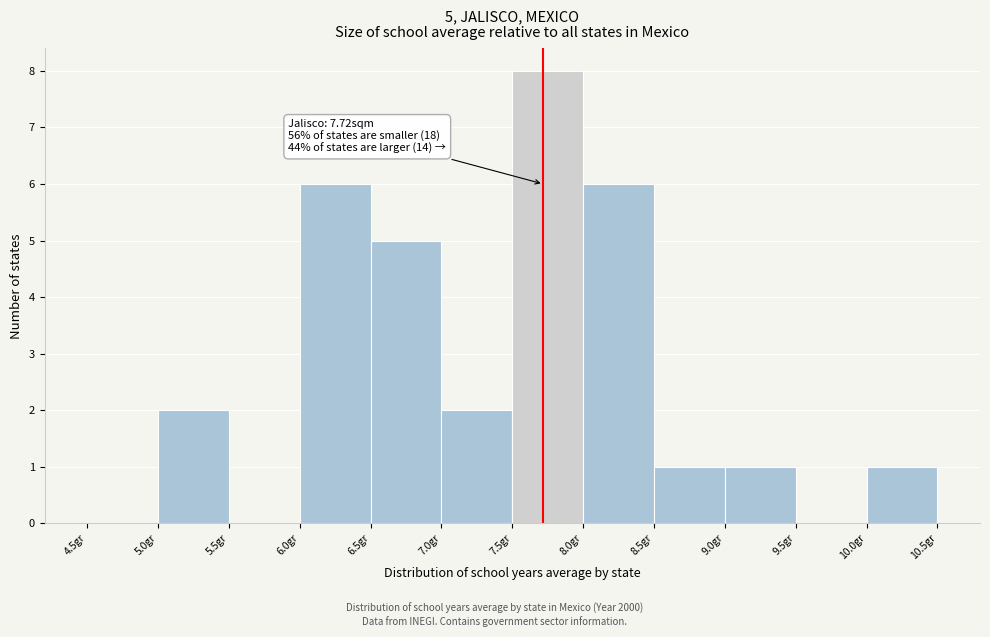

Which range on the x-axis has the tallest bar?

7.5 to 8.0